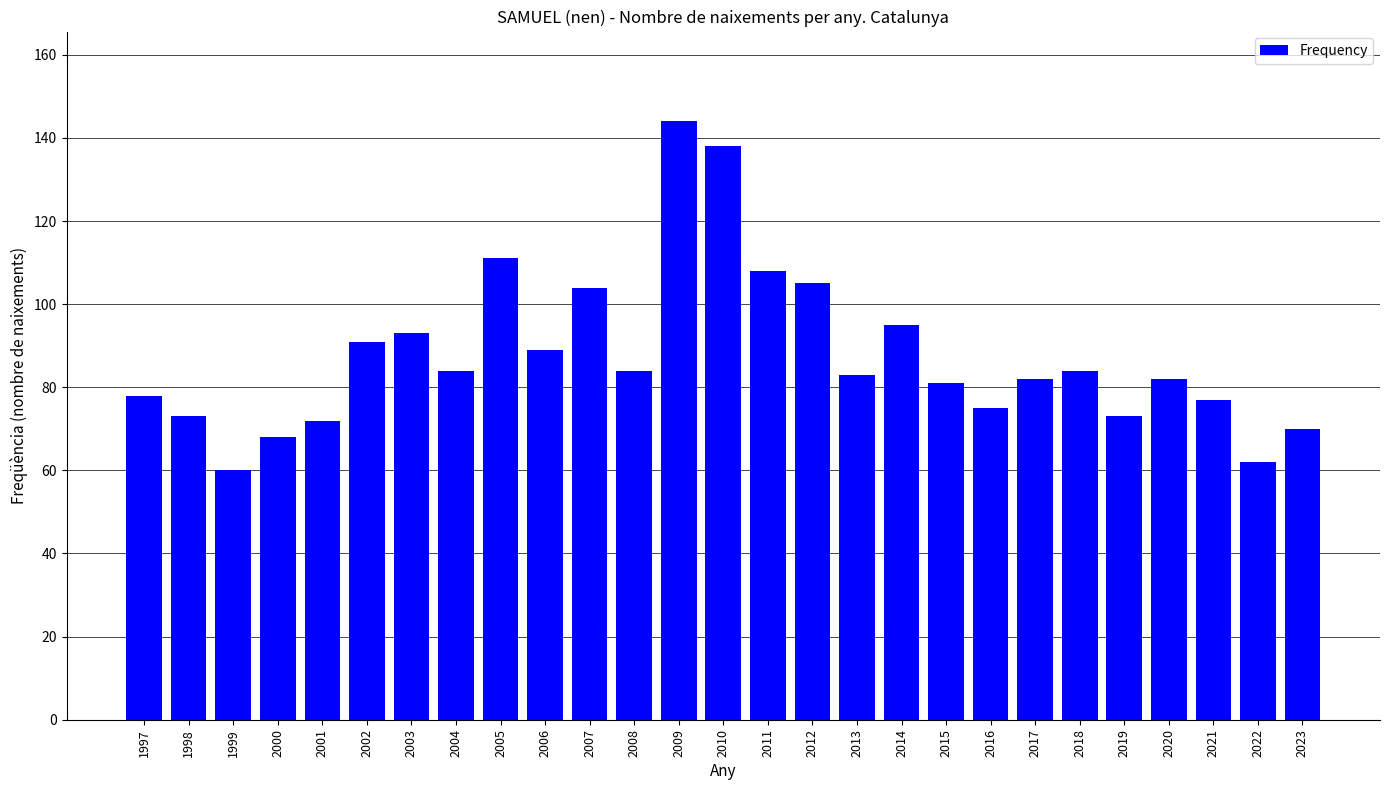

What is the approximate value at 2000?

68